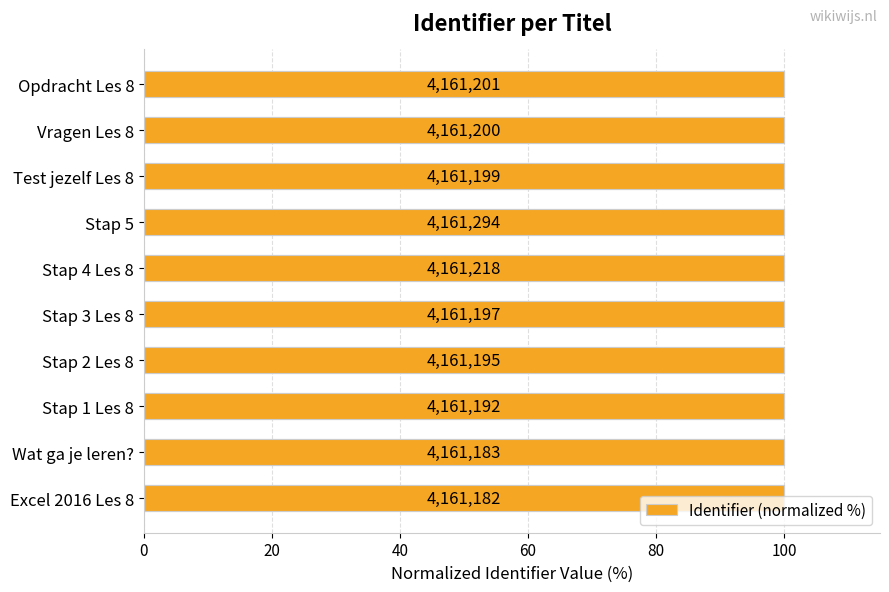

True or false: the data shows 100.0 at Excel 2016 Les 8.

True